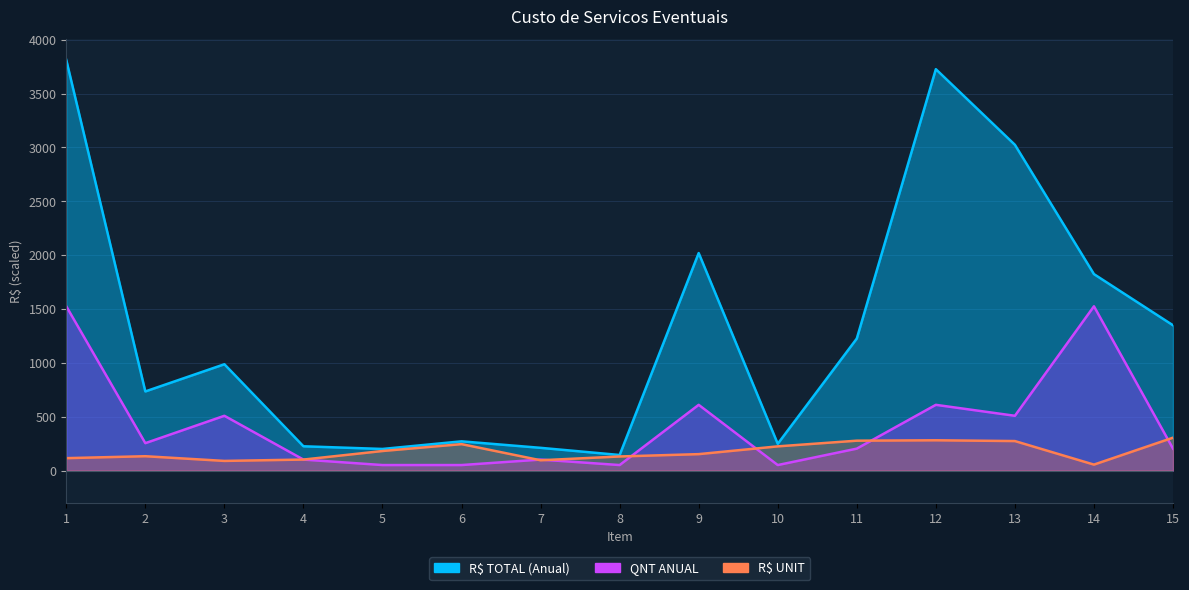

What is the minimum value for R$ TOTAL (Anual)?

144.3